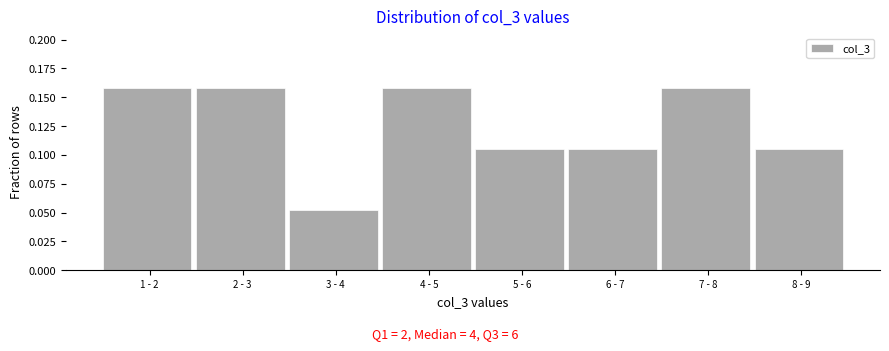

Which label corresponds to the smallest value in the chart?

3 - 4